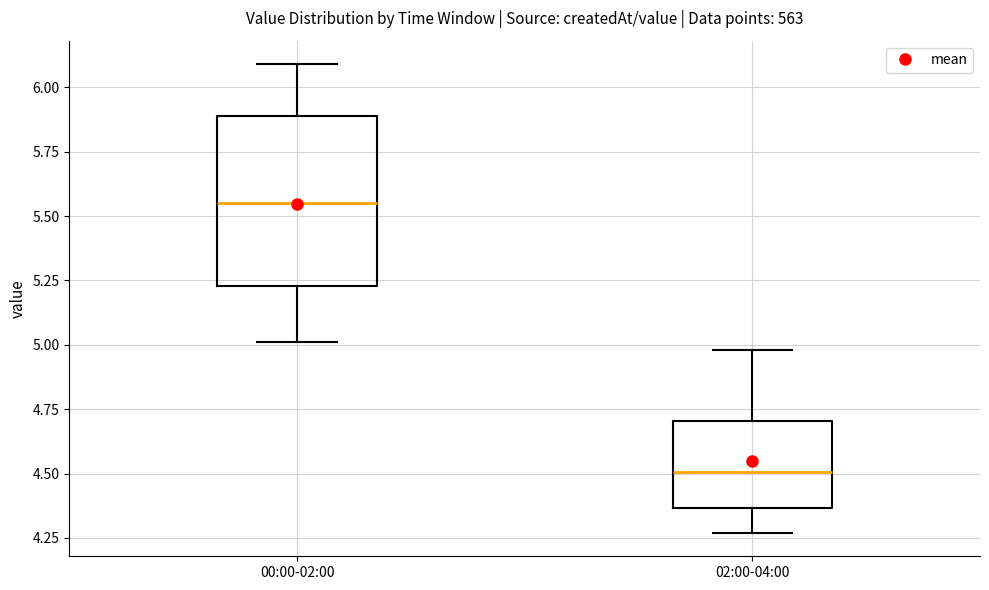

Reading left to right, read every box against the y-axis: the position of its median line, the range the box covers, and the ends of its whiskers. The values are not printed on the chart, so give them approximately, as read against the axis.

00:00-02:00: median 5.55, box 5.25 to 5.90, whiskers 5.00 to 6.10
02:00-04:00: median 4.50, box 4.35 to 4.70, whiskers 4.25 to 5.00